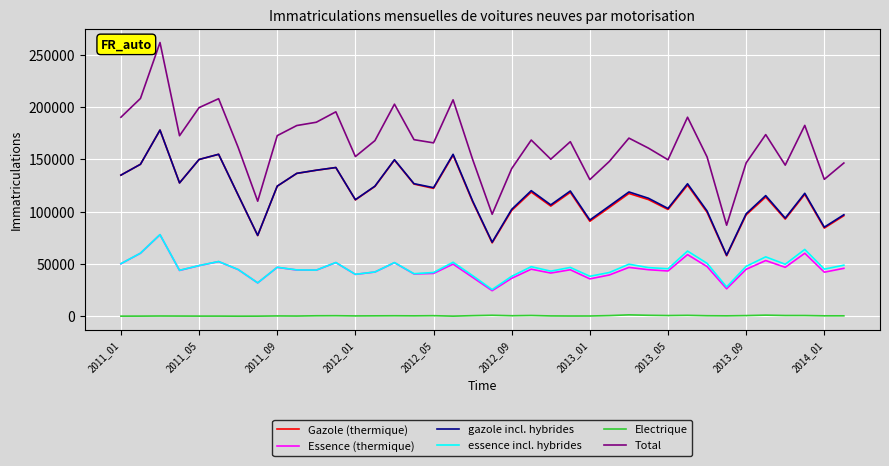

Count the number of categories in the chart.

38